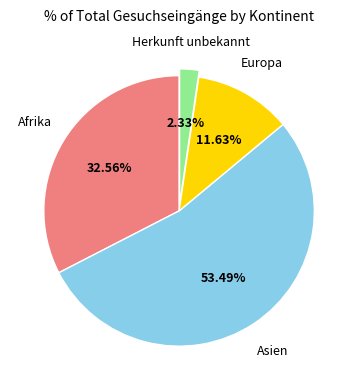

Does any single category account for the majority?

Yes